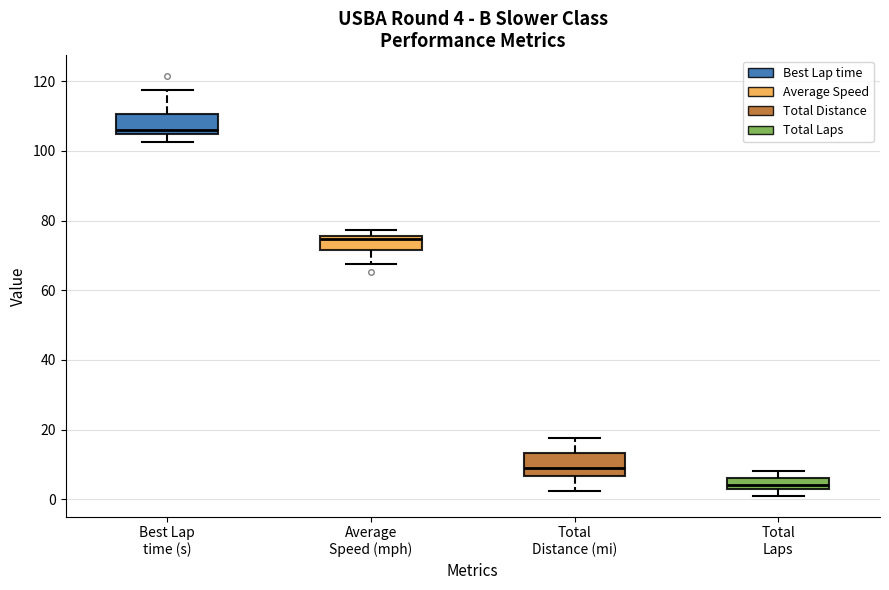

Which box's median line is the highest?

Best Lap time (s)